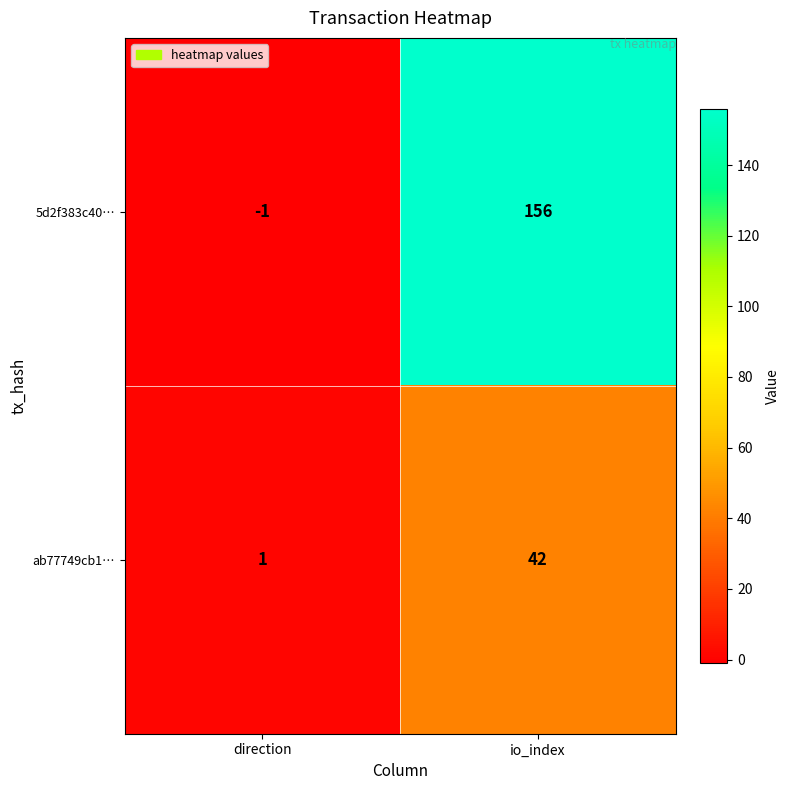

How many data points does each series have?

2